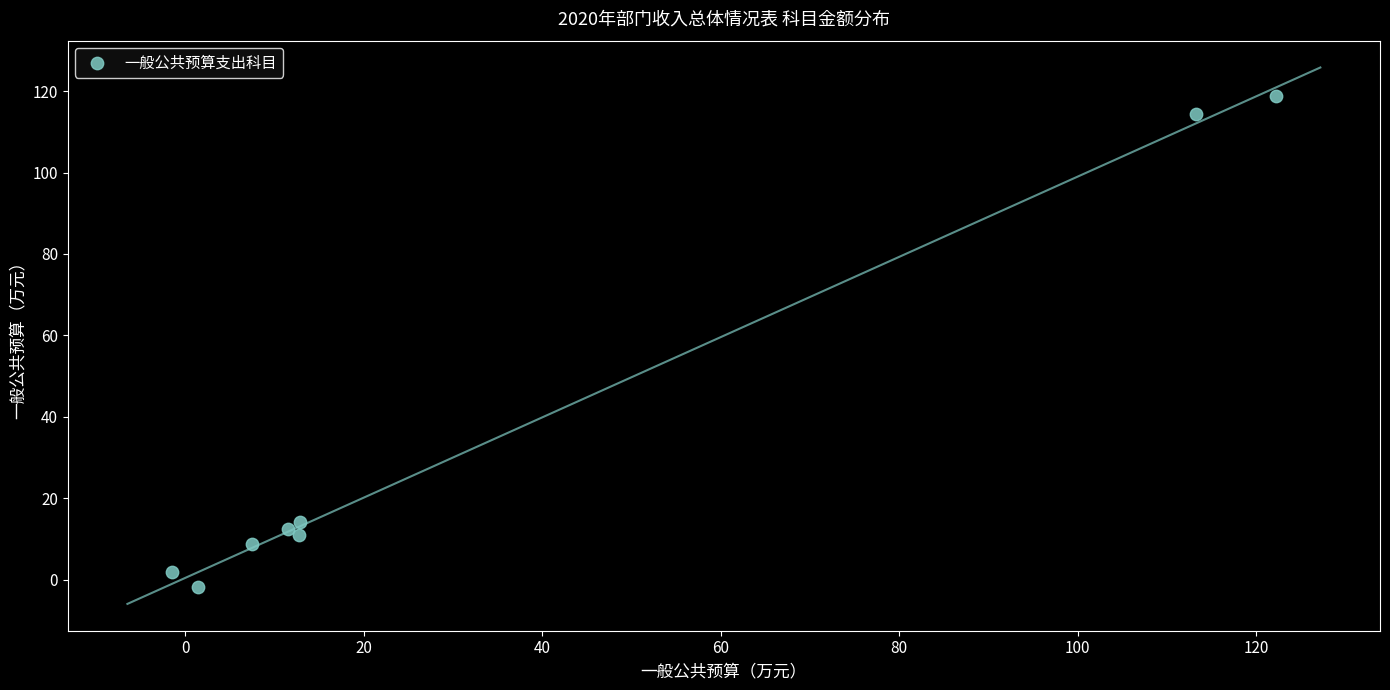

What is the range of X values (max minus min)?

123.7